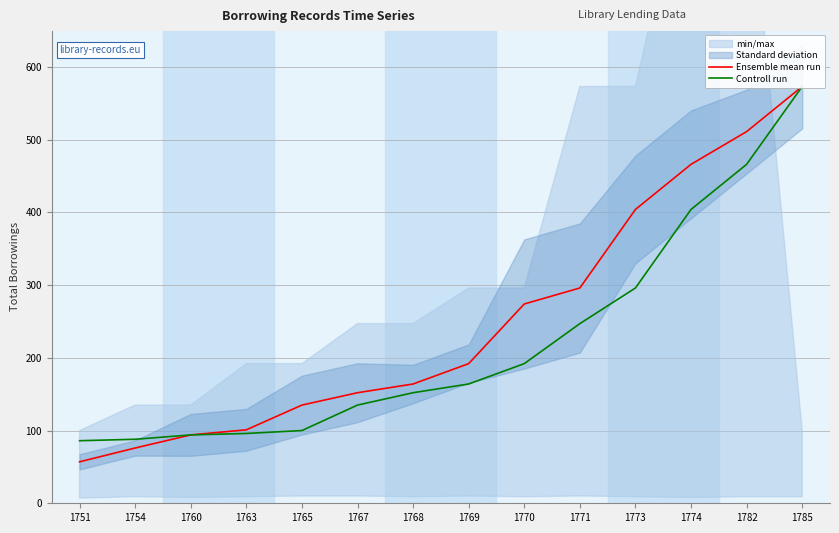

True or false: Ensemble mean run has more than 0 interior local peaks.

False